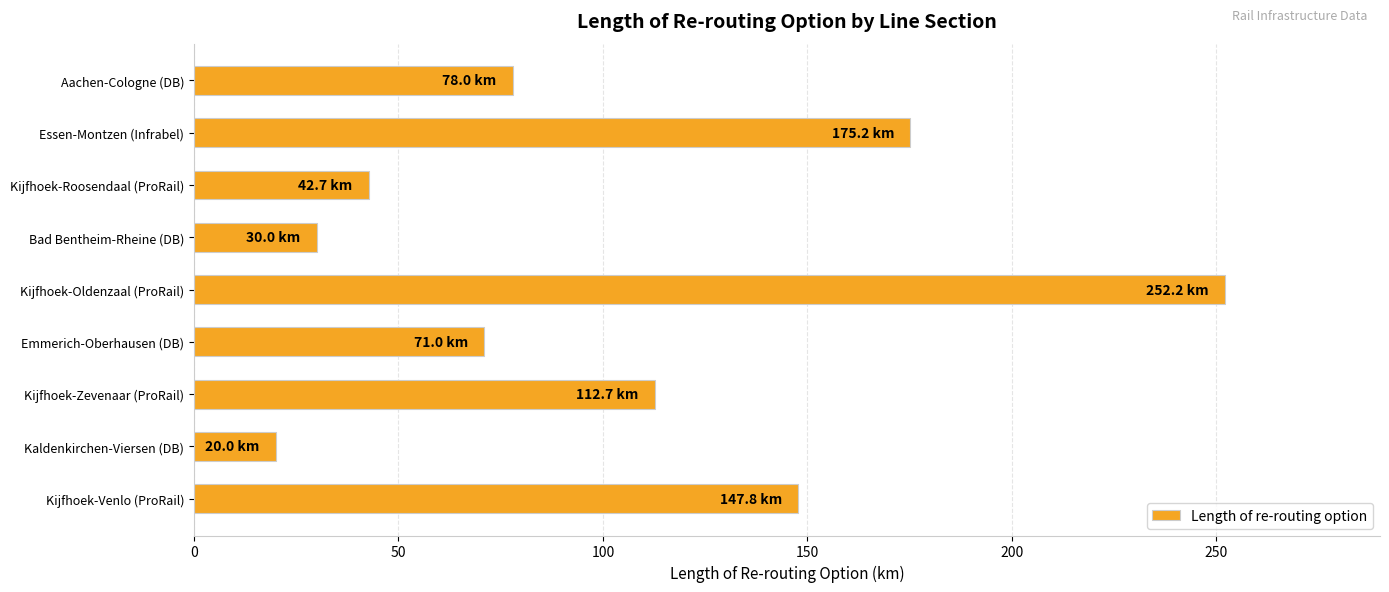

What is the difference between the maximum and second lowest values?

222.2